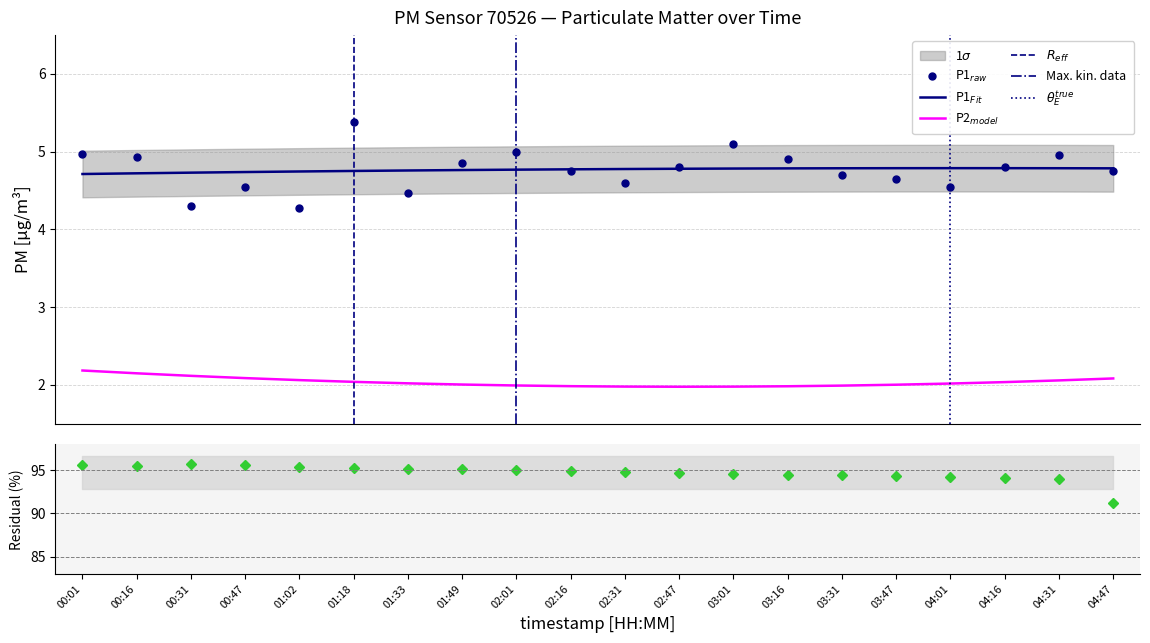

Reading right to left, what are all the values shown in this chart?

04:47=4.8	04:31=5.0	04:16=4.8	04:01=4.5	03:47=4.7	03:31=4.7	03:16=4.9	03:01=5.1	02:47=4.8	02:31=4.6	02:16=4.8	02:01=5.0	01:49=4.8	01:33=4.5	01:18=5.4	01:02=4.3	00:47=4.5	00:31=4.3	00:16=4.9	00:01=5.0